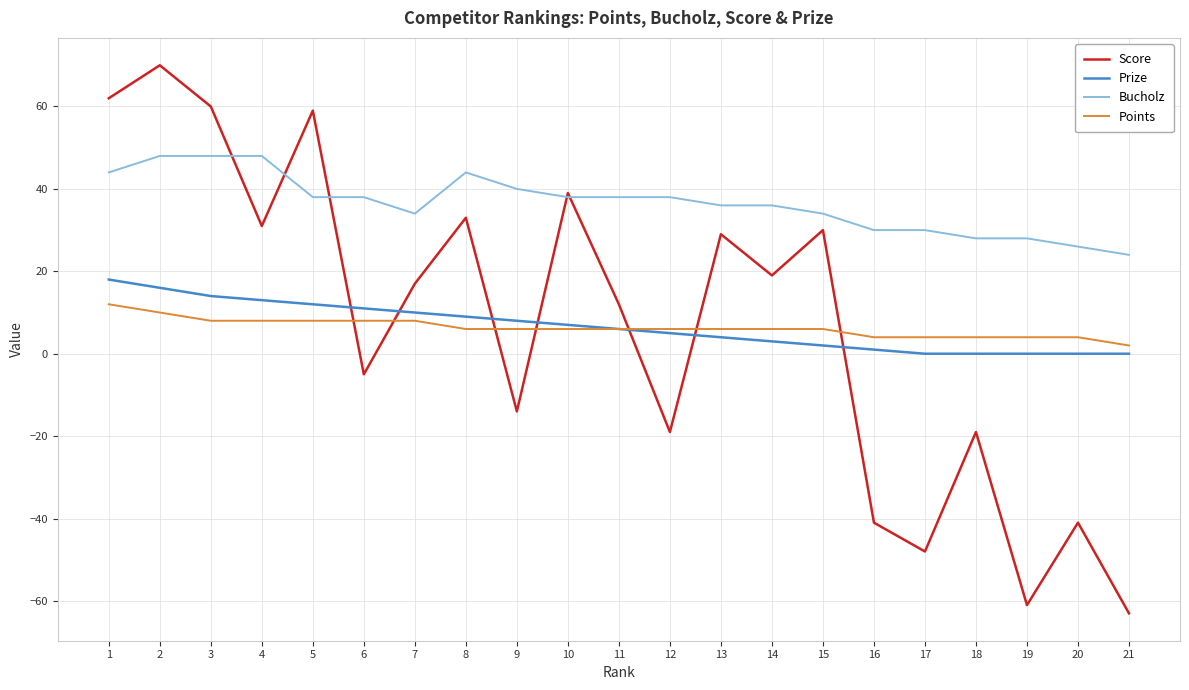

True or false: Bucholz and Points intersect in this chart.

False